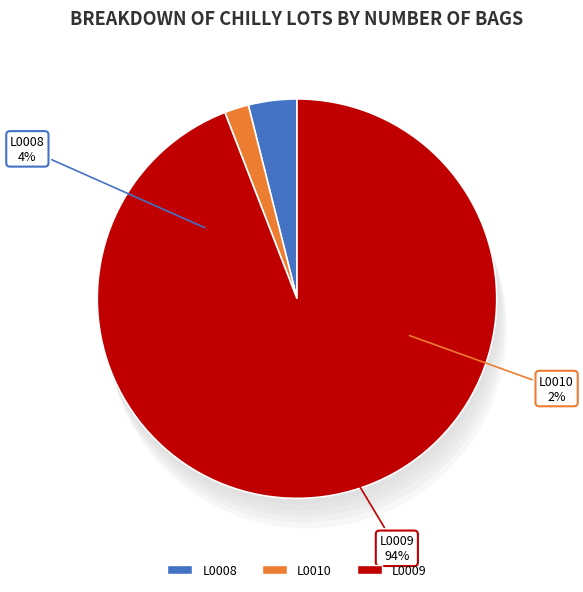

What is the change in value from L0010 to L0009?

+47